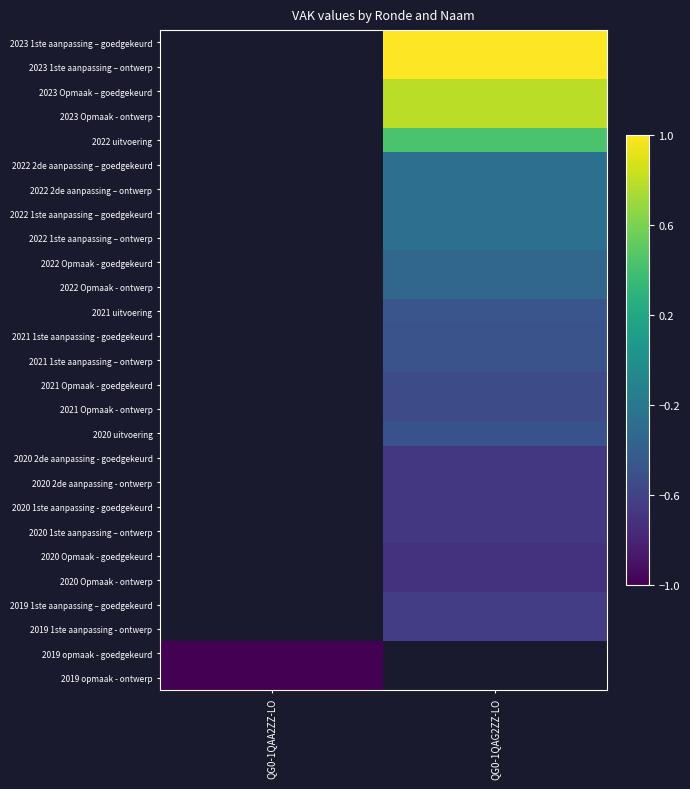

Is the value of 2022 Opmaak - goedgekeurd at QG0-1QAA2ZZ-LO greater than the value of 2021 1ste aanpassing – ontwerp at QG0-1QAA2ZZ-LO?

No